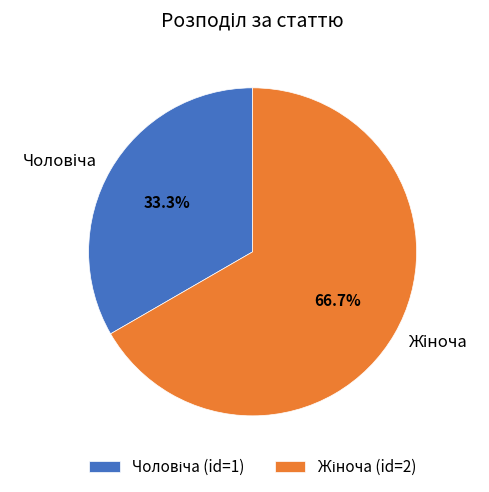

Is there any slice that represents more than half of the pie?

Yes